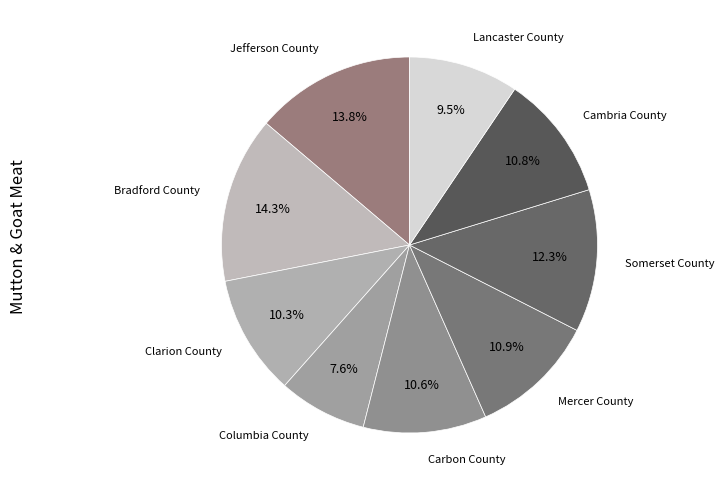

Which slice is the smallest?

Columbia County